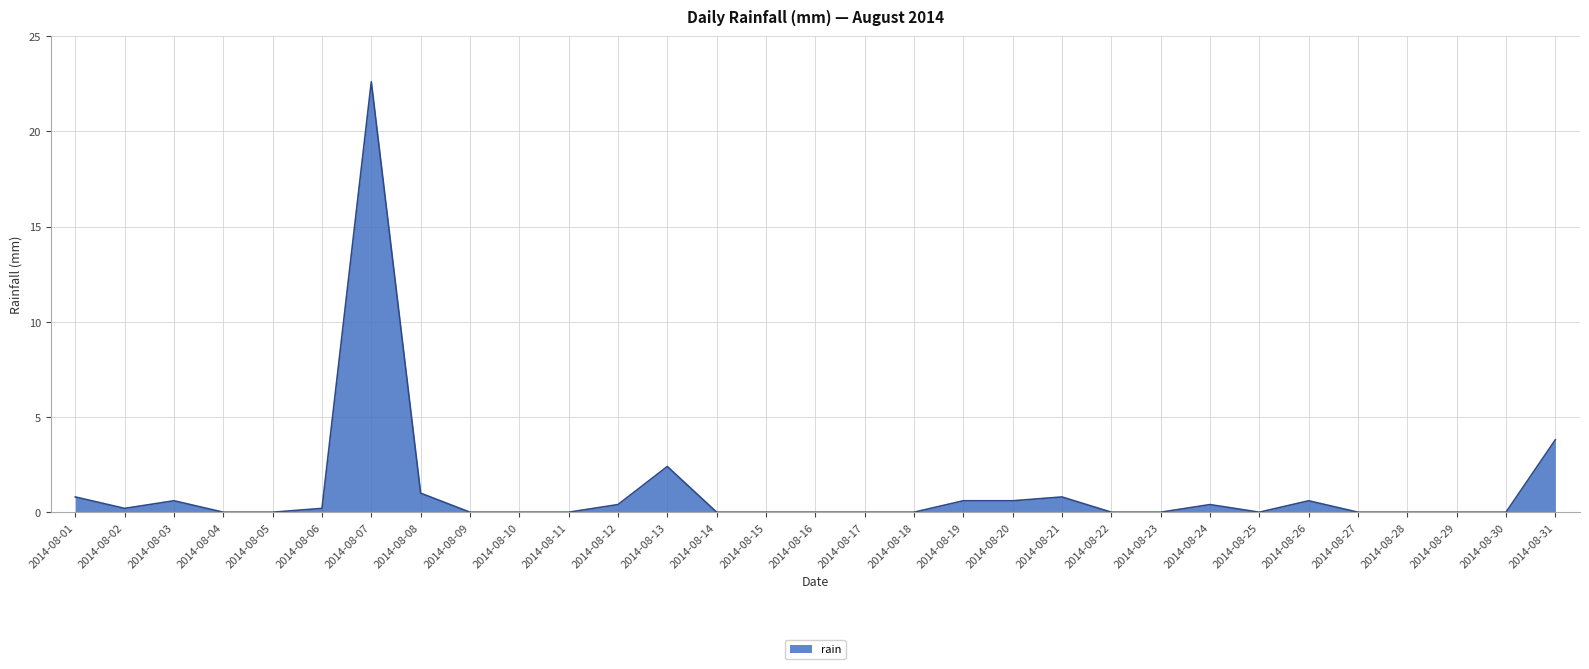

What is the greatest value displayed?

22.6